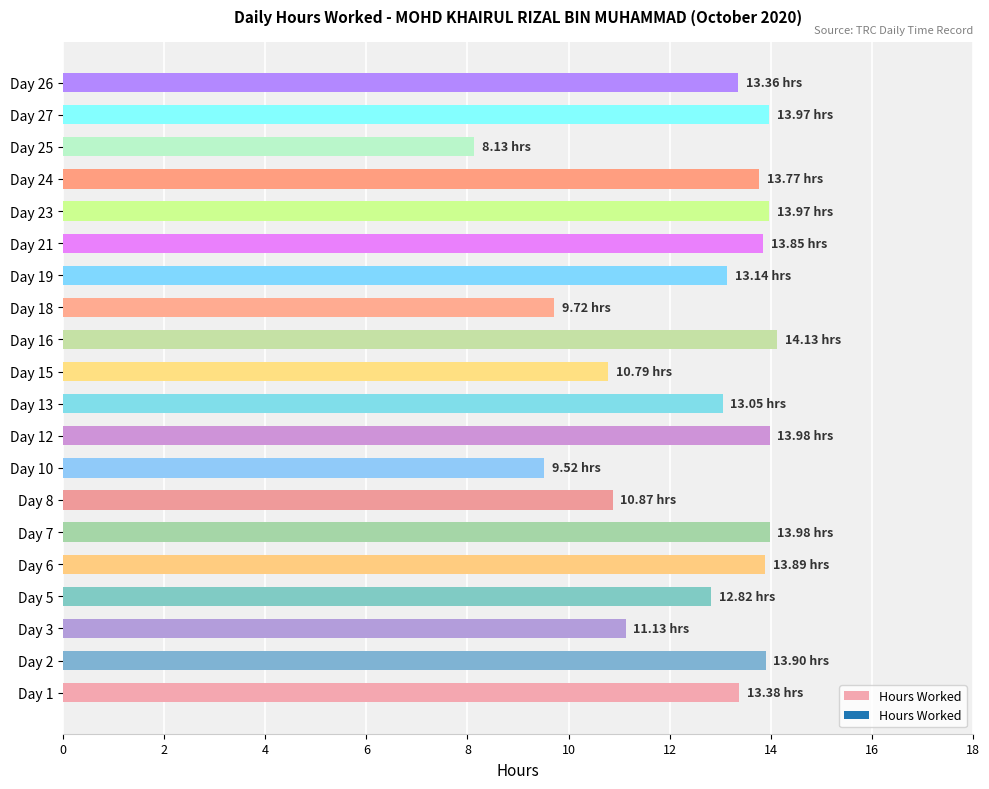

What is the average value?

12.6